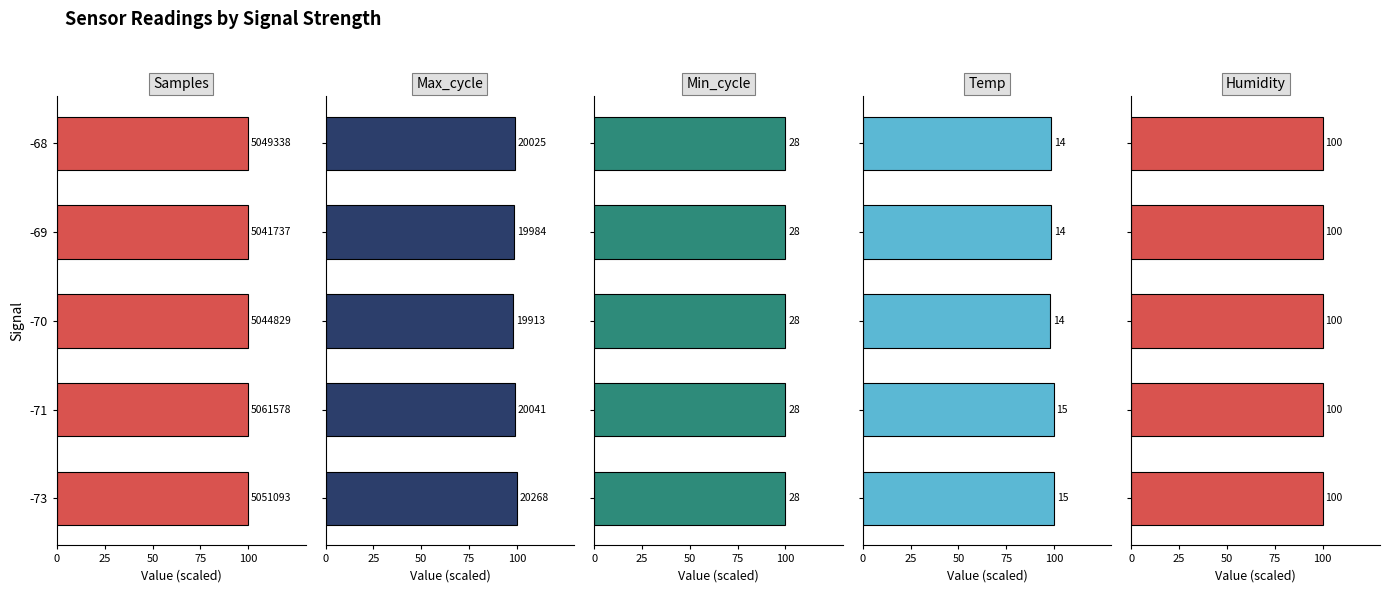

Which series changed the most between 50 and 75?

Temp